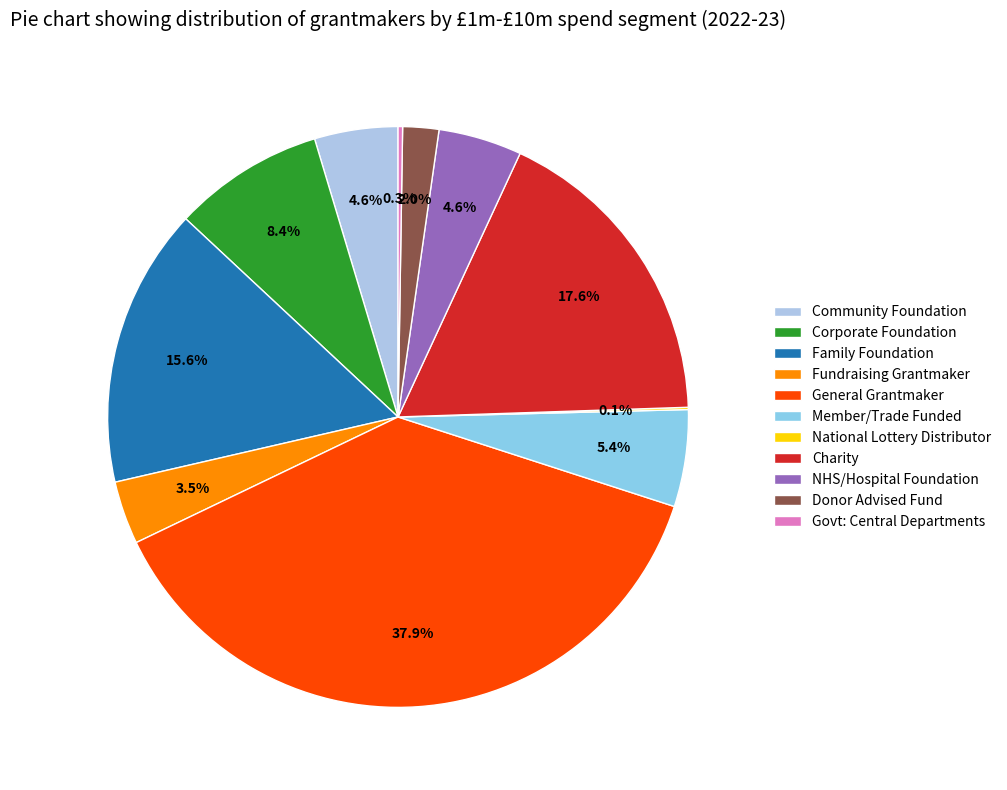

Count the number of slices in the pie.

11